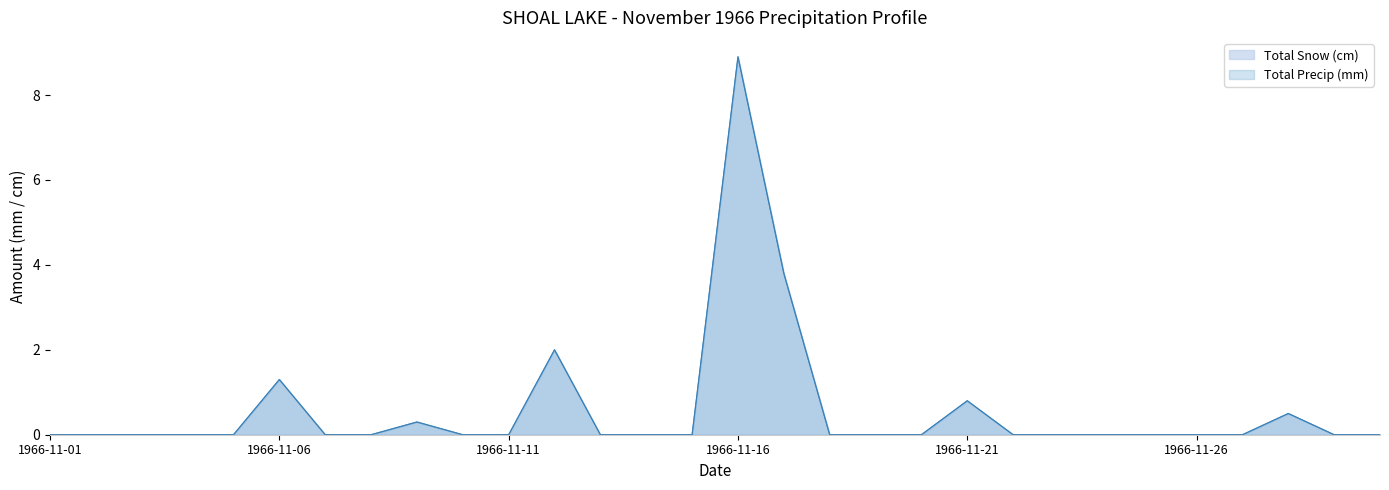

List the series in order of their peak value, highest first.

Total Snow (cm), Total Precip (mm)